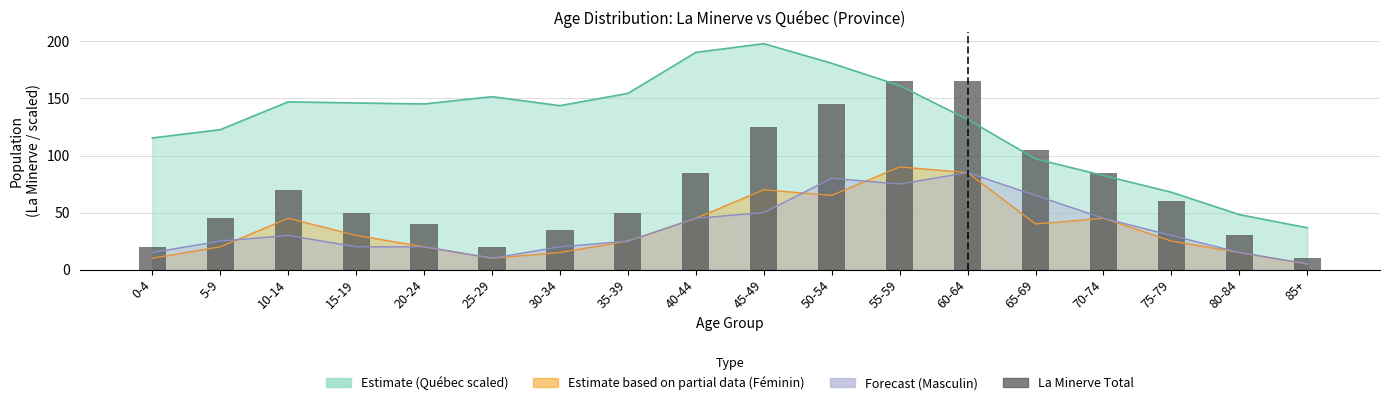

Between 30-34 and 65-69, which is larger?

65-69